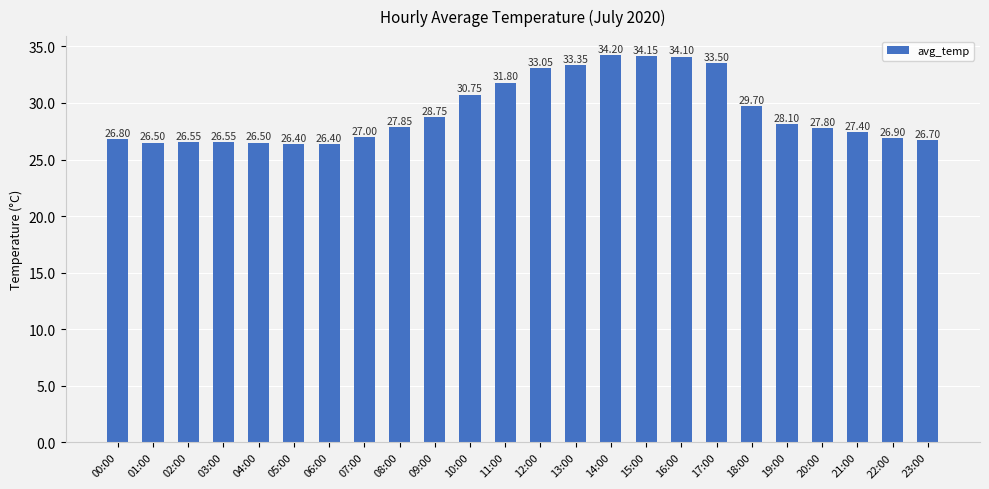

What is the sum of the values at 18:00 and 21:00?

57.1